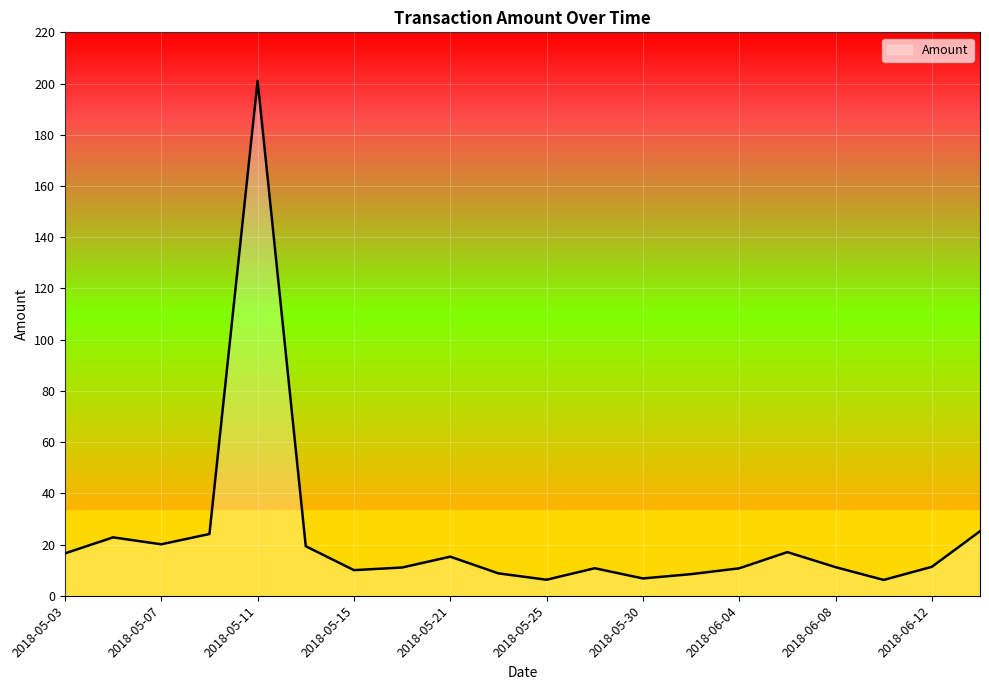

What is the maximum value shown in the chart?

201.1